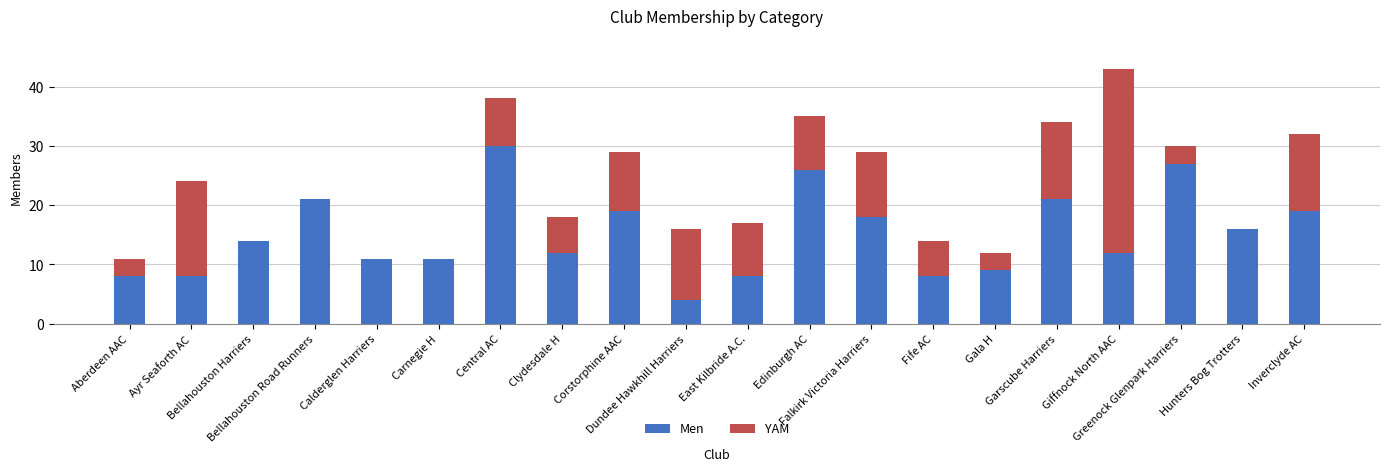

What is the maximum value for Men?

30